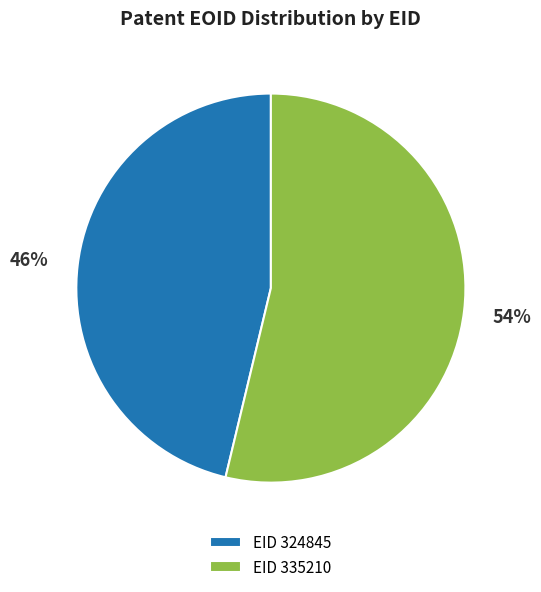

Combined, do EID 324845 and EID 335210 account for over 50%?

Yes